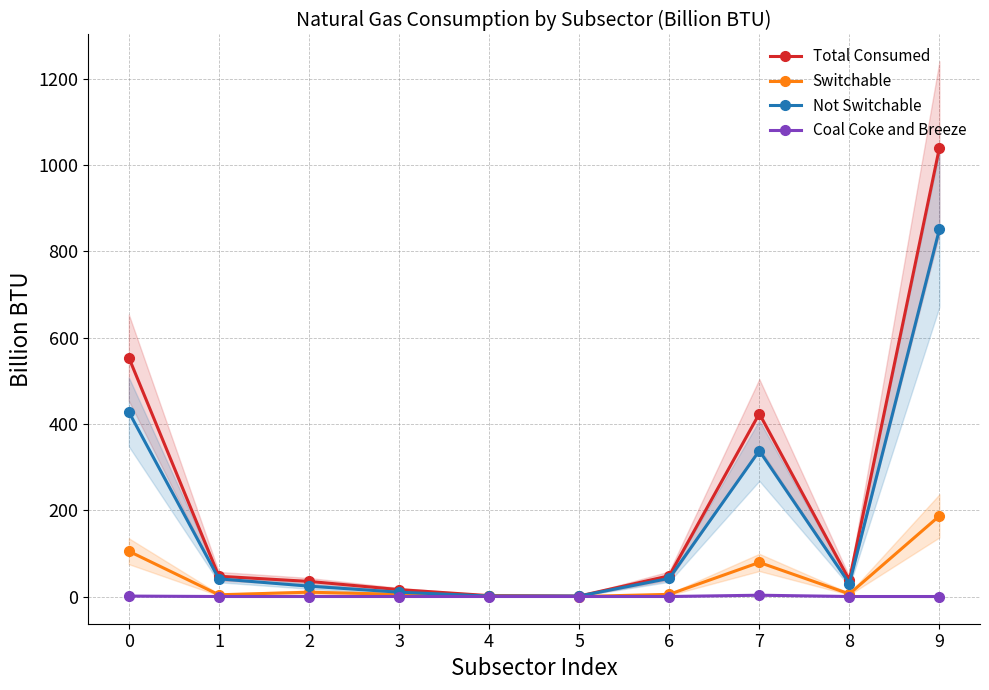

At which category is the sum across all series the highest?

9